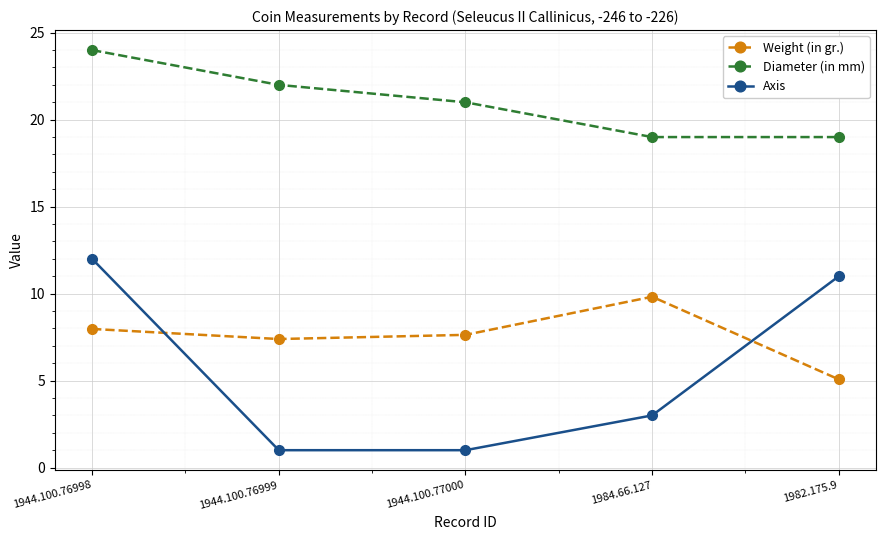

At which label is Axis closest to 6?

1984.66.127